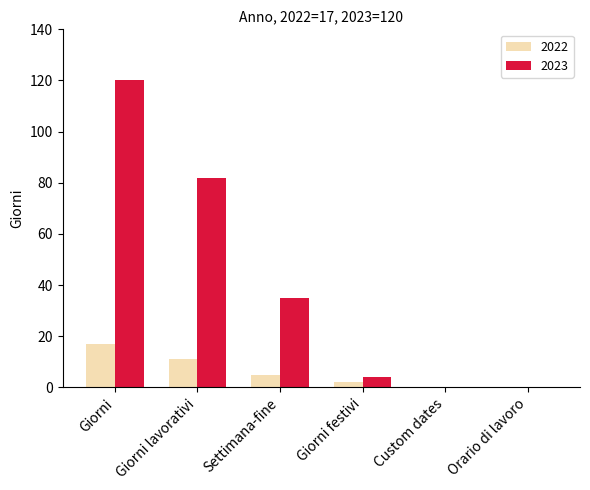

What is the maximum value for 2022?

17